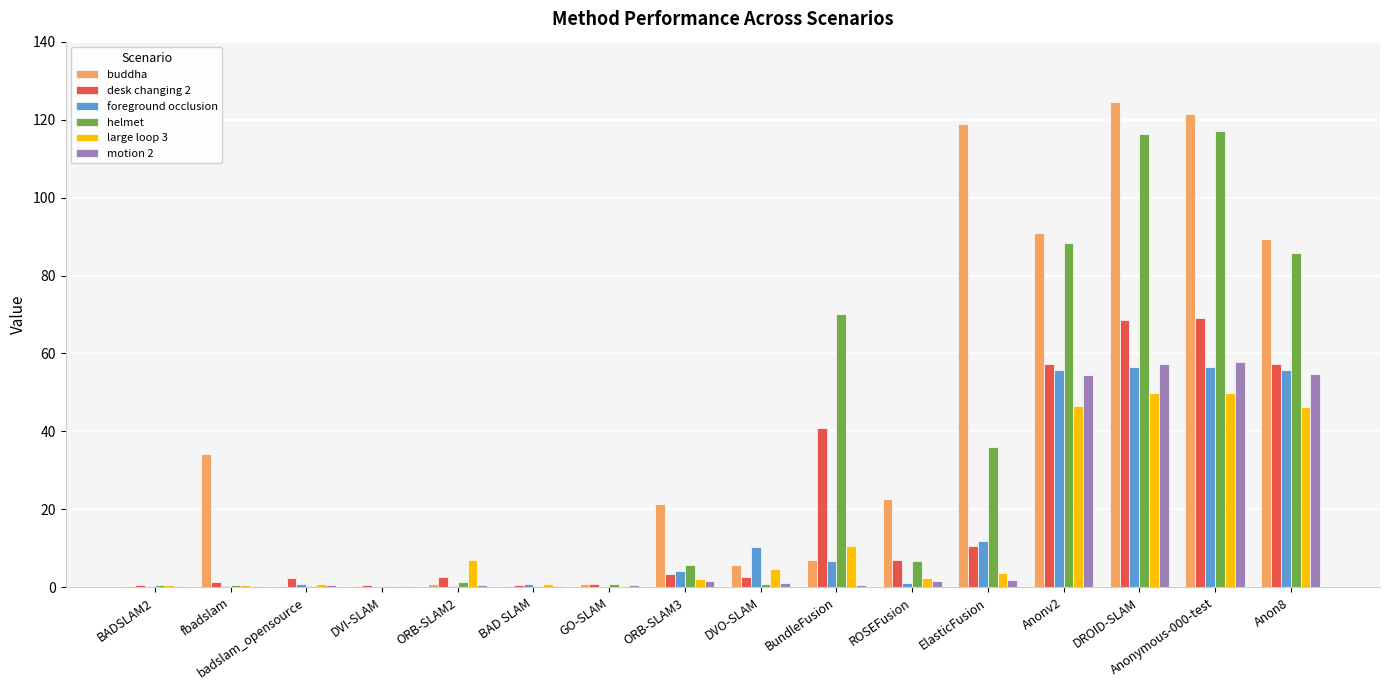

What are all the series names shown in the legend?

buddha, desk changing 2, foreground occlusion, helmet, large loop 3, motion 2